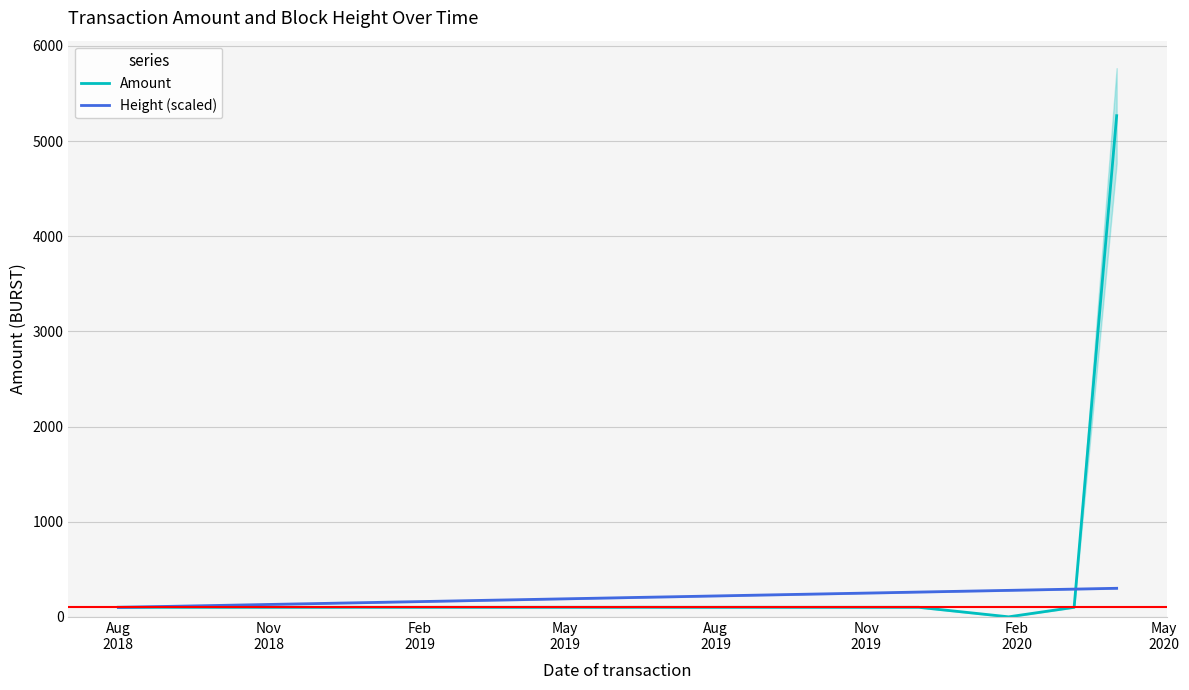

True or false: Height (scaled) has more than 0 interior local peaks.

False